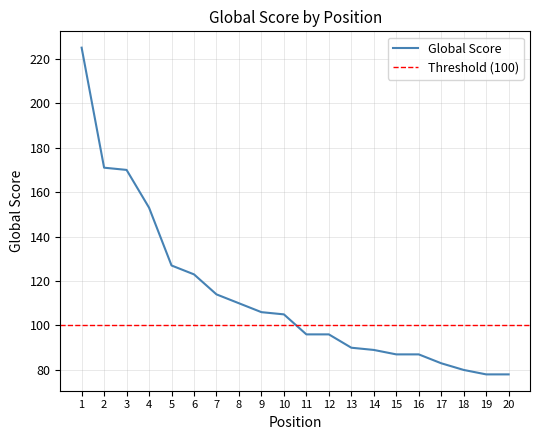

List the labels in order of value, largest first.

1, 2, 3, 4, 5, 6, 7, 8, 9, 10, 11, 12, 13, 14, 15, 16, 17, 18, 19, 20